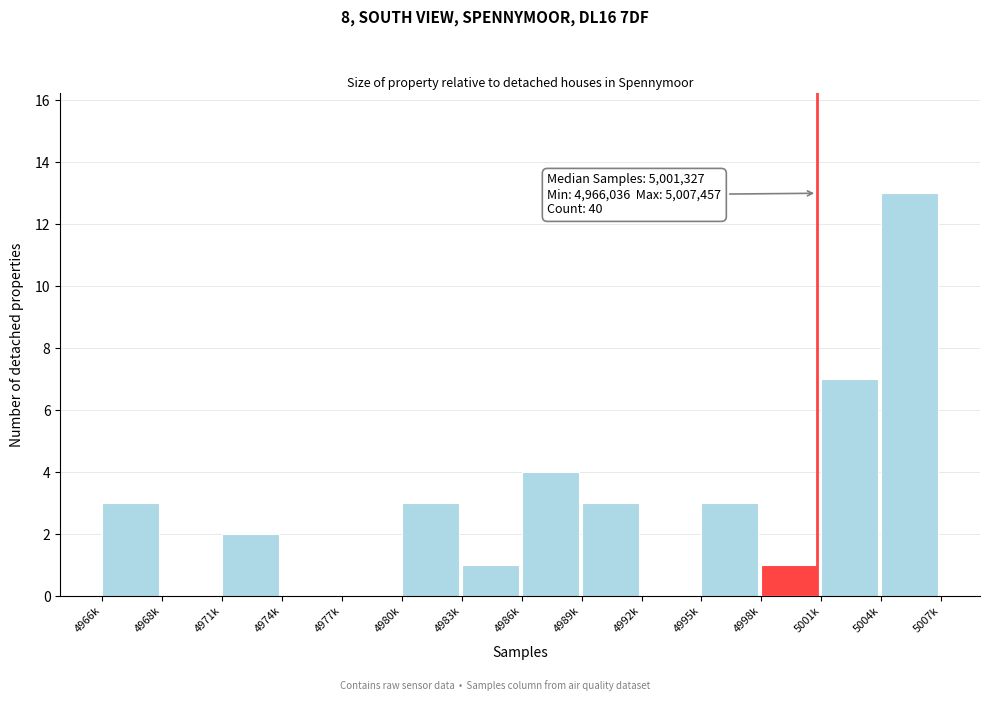

Reading left to right, extract all data points from this chart.

4966k=3	4968k=0	4971k=2	4974k=0	4977k=0	4980k=3	4983k=1	4986k=4	4989k=3	4992k=0	4995k=3	4998k=1	5001k=7	5004k=13